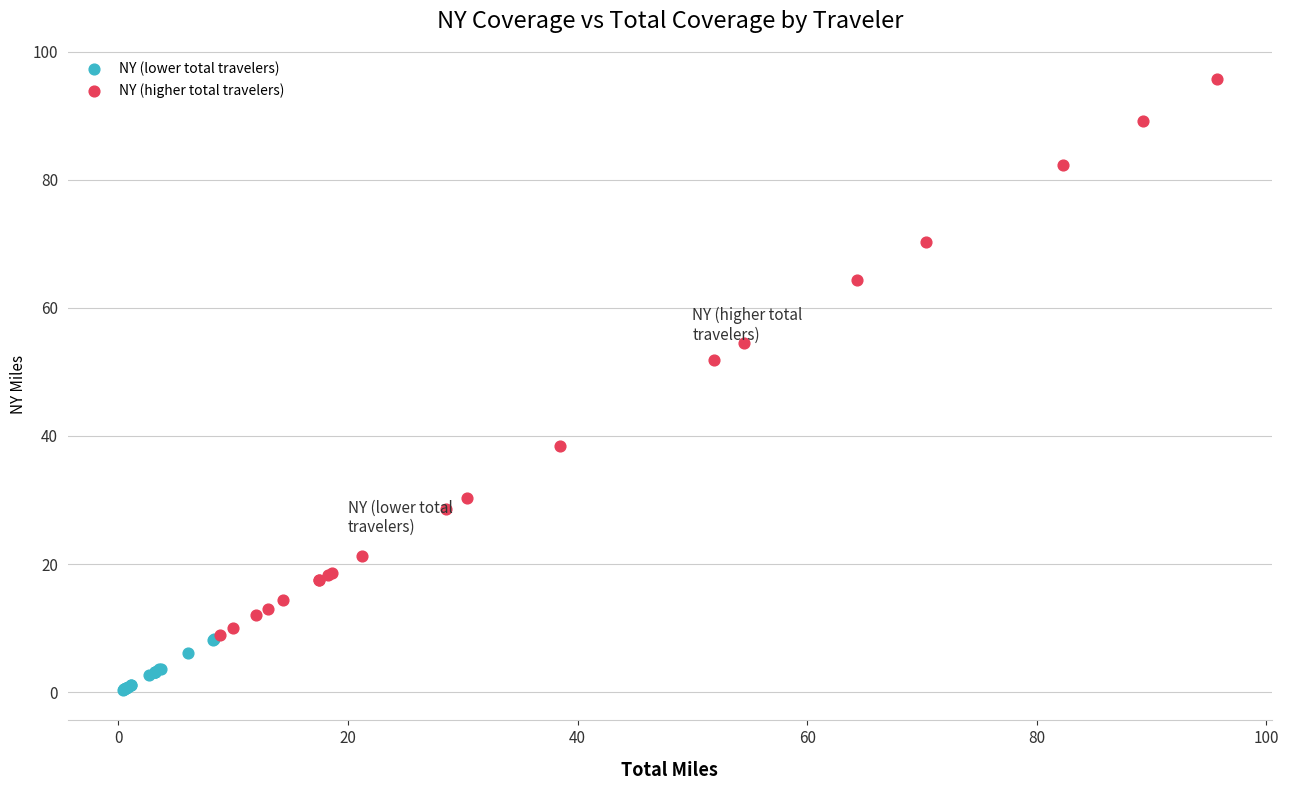

Which series contains the lowest Y value?

NY (lower total travelers)